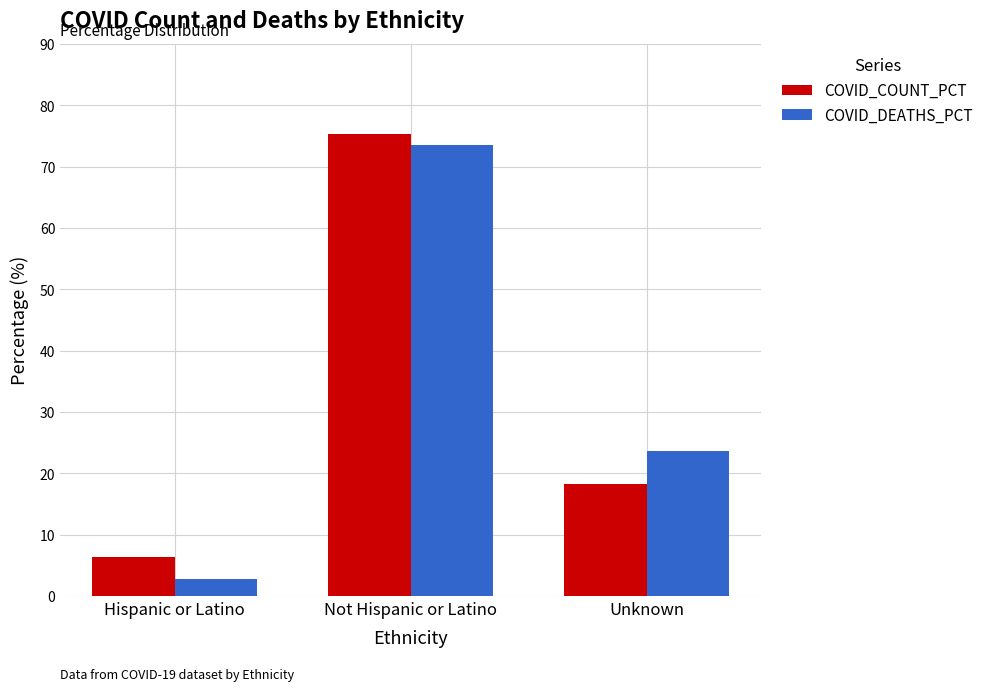

At how many categories does at least one series exceed 16?

2